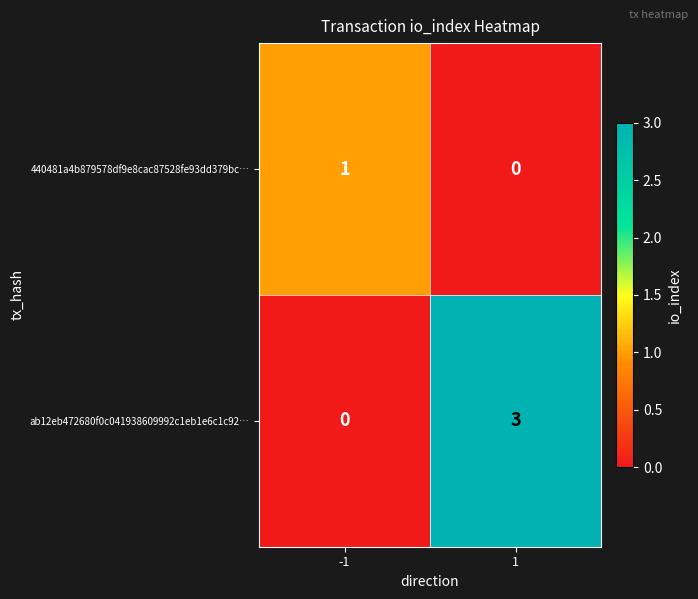

What is the sum of all ab12eb472680f0c041938609992c1eb1e6c1c92… values?

3